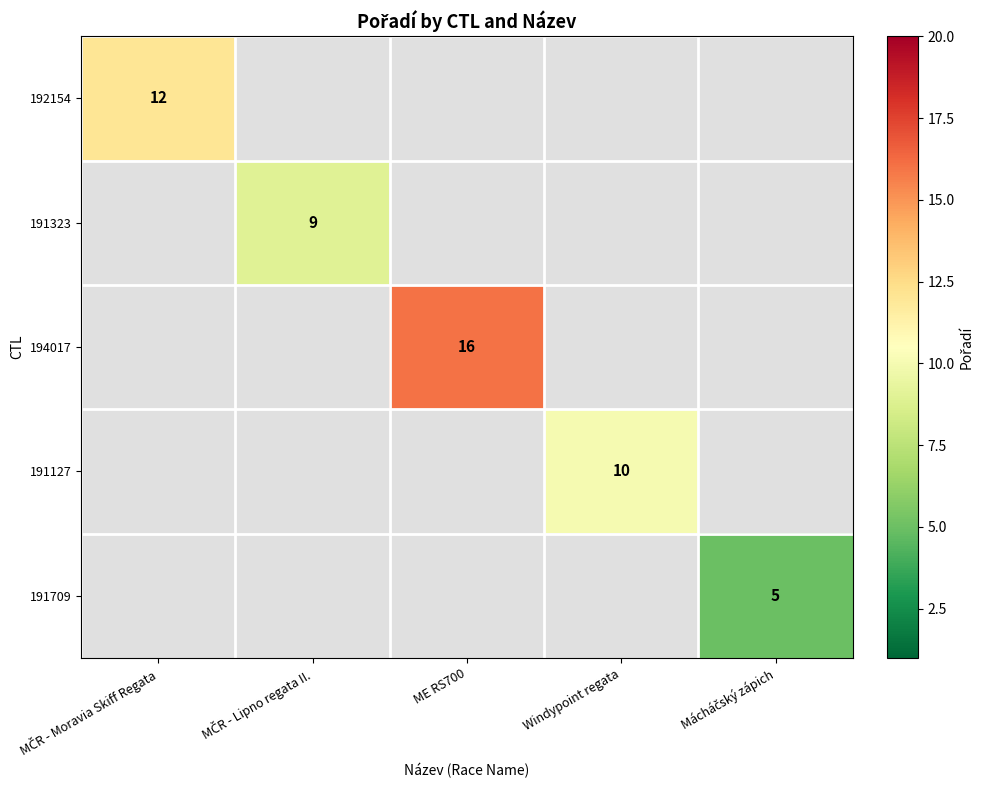

Between MČR - Lipno regata II. and ME RS700, which is larger?

ME RS700